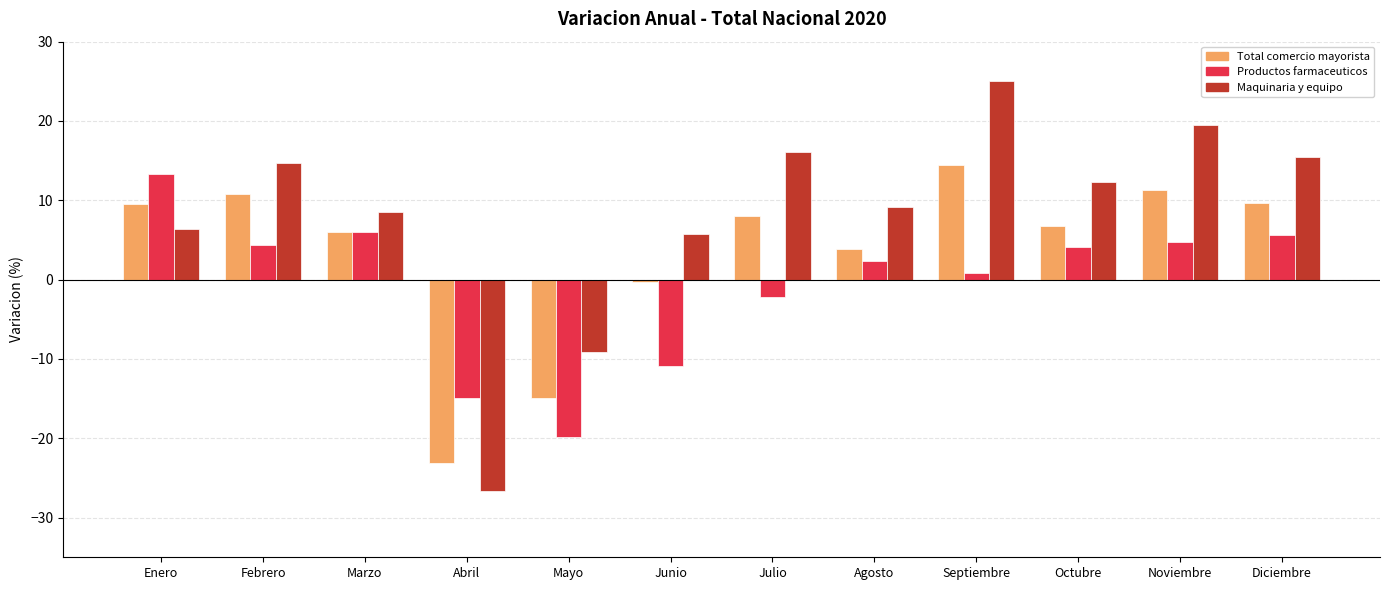

How many groups of bars are there?

12